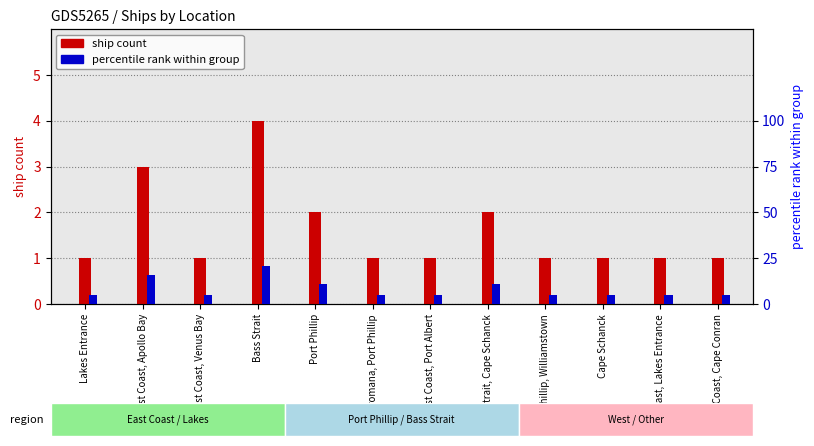

What is the difference between the second highest and minimum values in the percentile rank series?

11